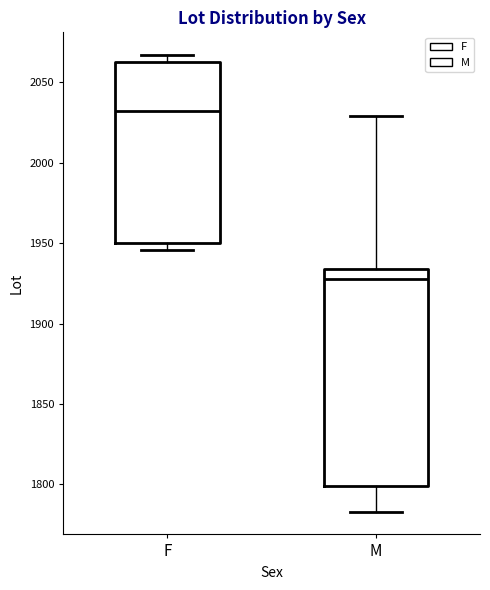

Reading left to right, transcribe this box plot: for each box, give where its median line is, the range the box spans, and where its two whiskers end, as read against the y-axis. The values are not printed on the chart, so give them approximately, as read against the axis.

F: median 2030, box 1950 to 2065, whiskers 1945 to 2065 (just above the box's upper edge)
M: median 1930, box 1800 to 1935, whiskers 1785 to 2030